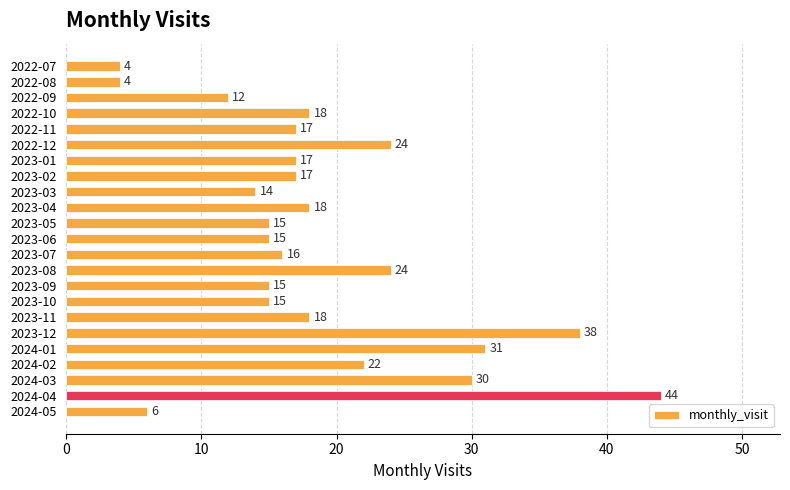

What is the change in value from 2022-08 to 2023-05?

+11